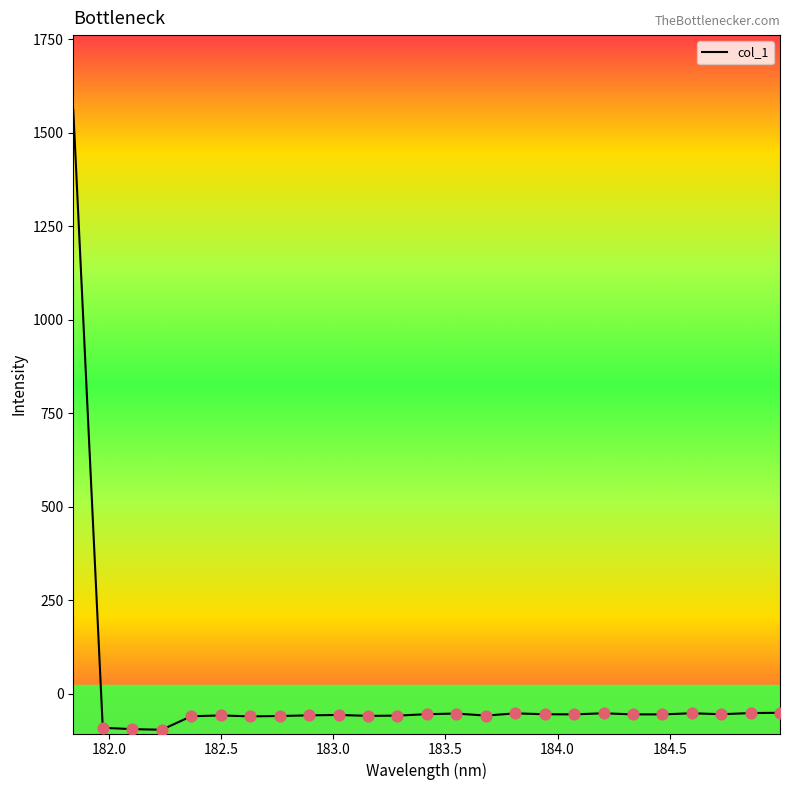

What is the smallest value displayed?

-96.9